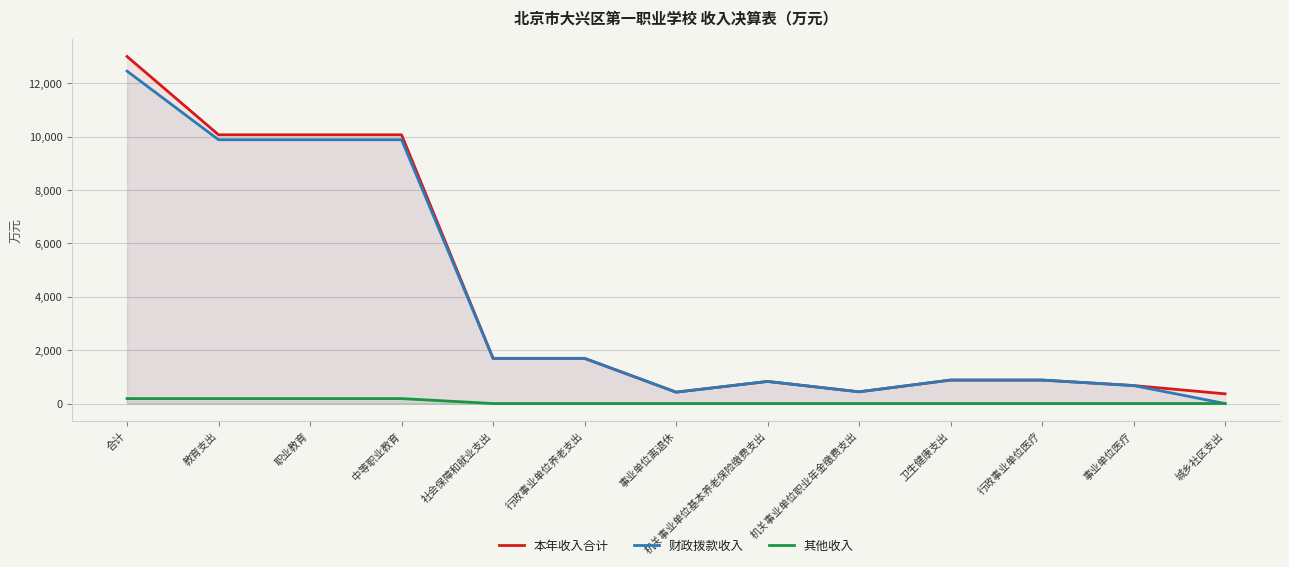

How many distinct data groups are displayed?

3